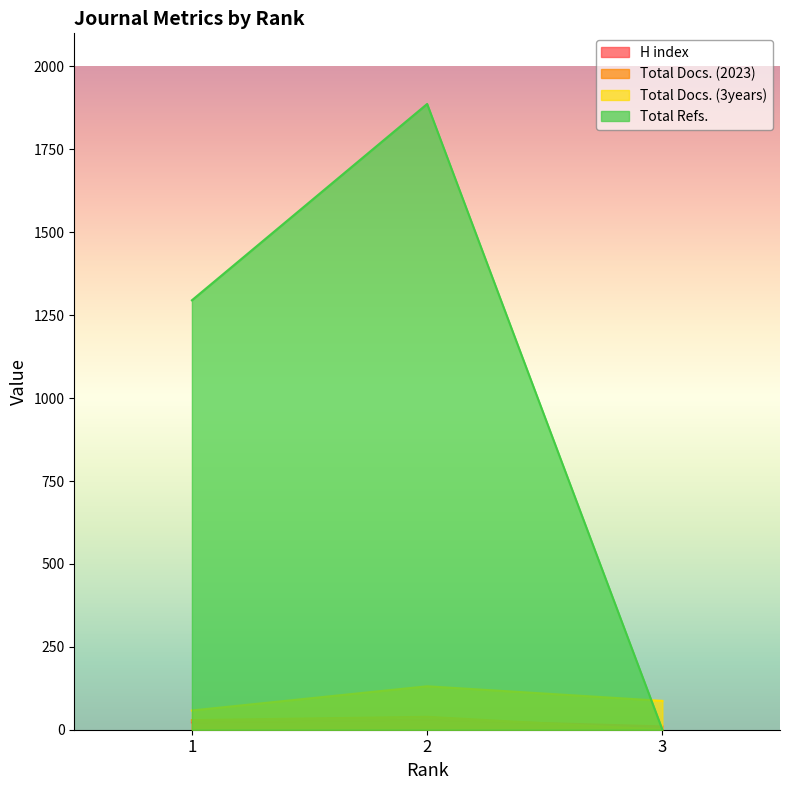

Between 3 and 2, which is larger?

2